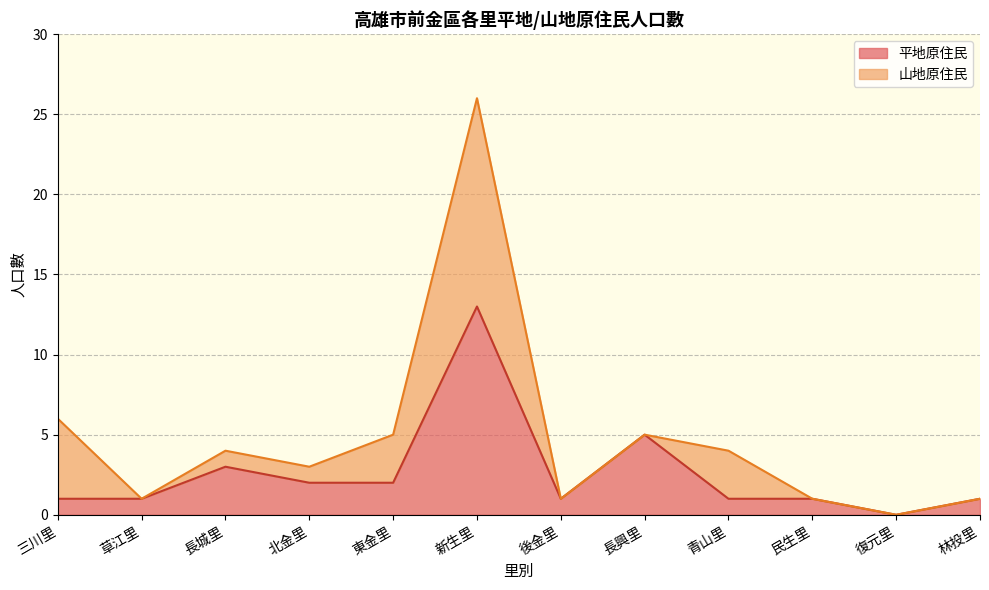

The 平地原住民 series shows 13 at 新生里. True or false?

True